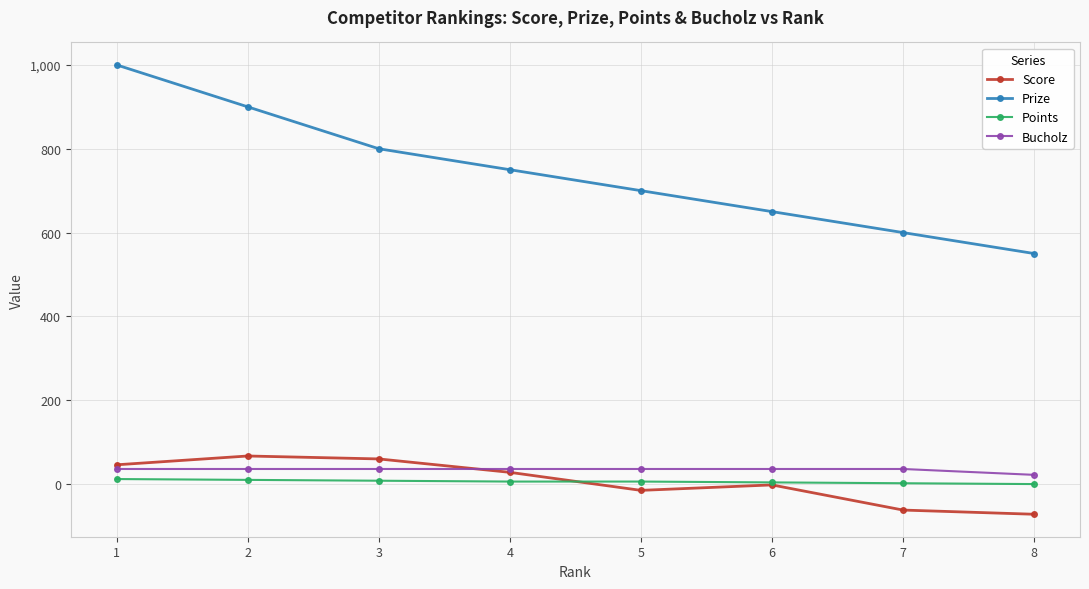

Where does the Prize series first go above 750?

1